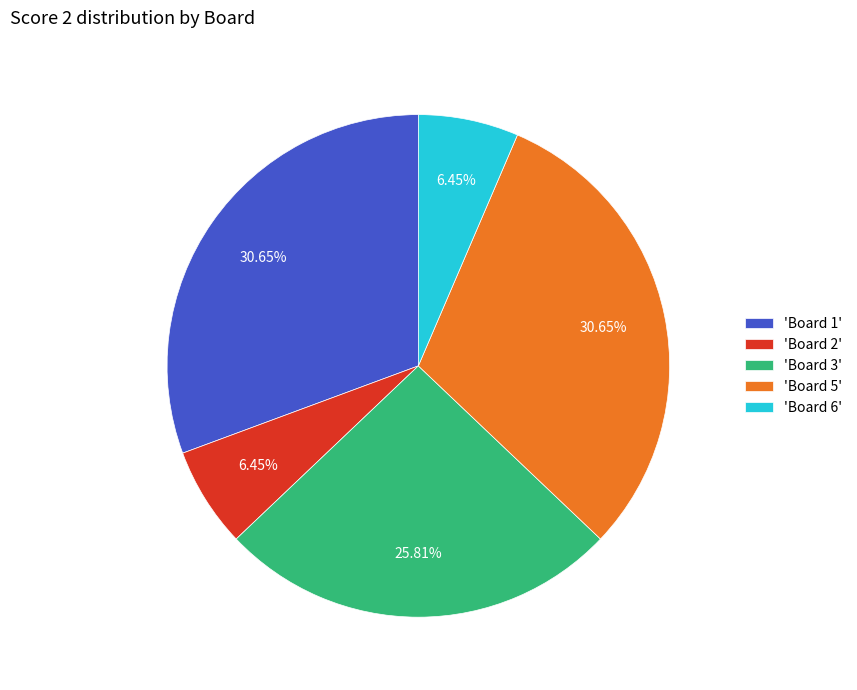

Does any single category account for the majority?

No